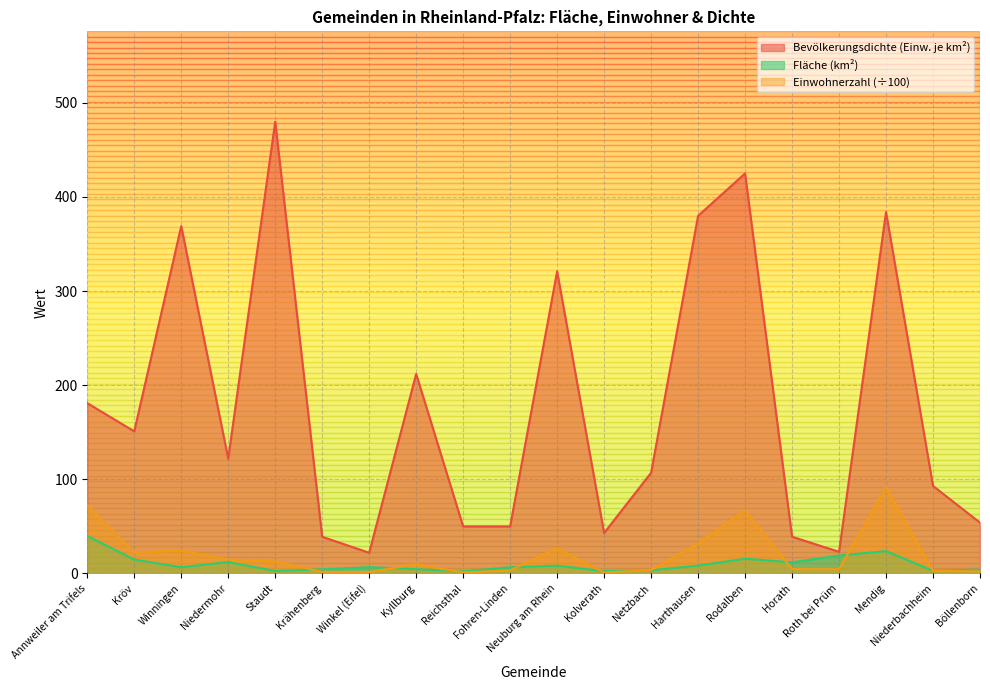

Where do Fläche (km²) and Einwohnerzahl first cross each other?

Staudt and Krähenberg